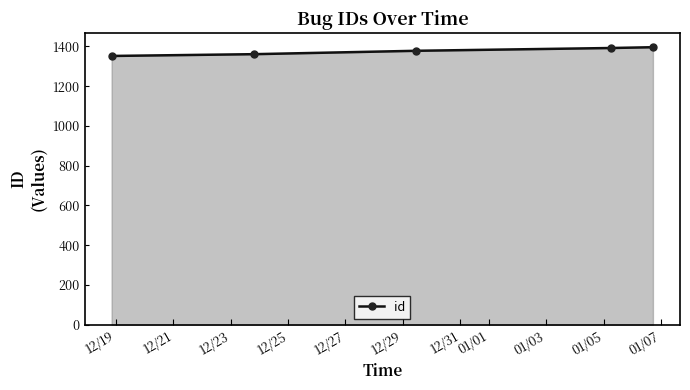

What is the difference between the maximum and minimum values?

44